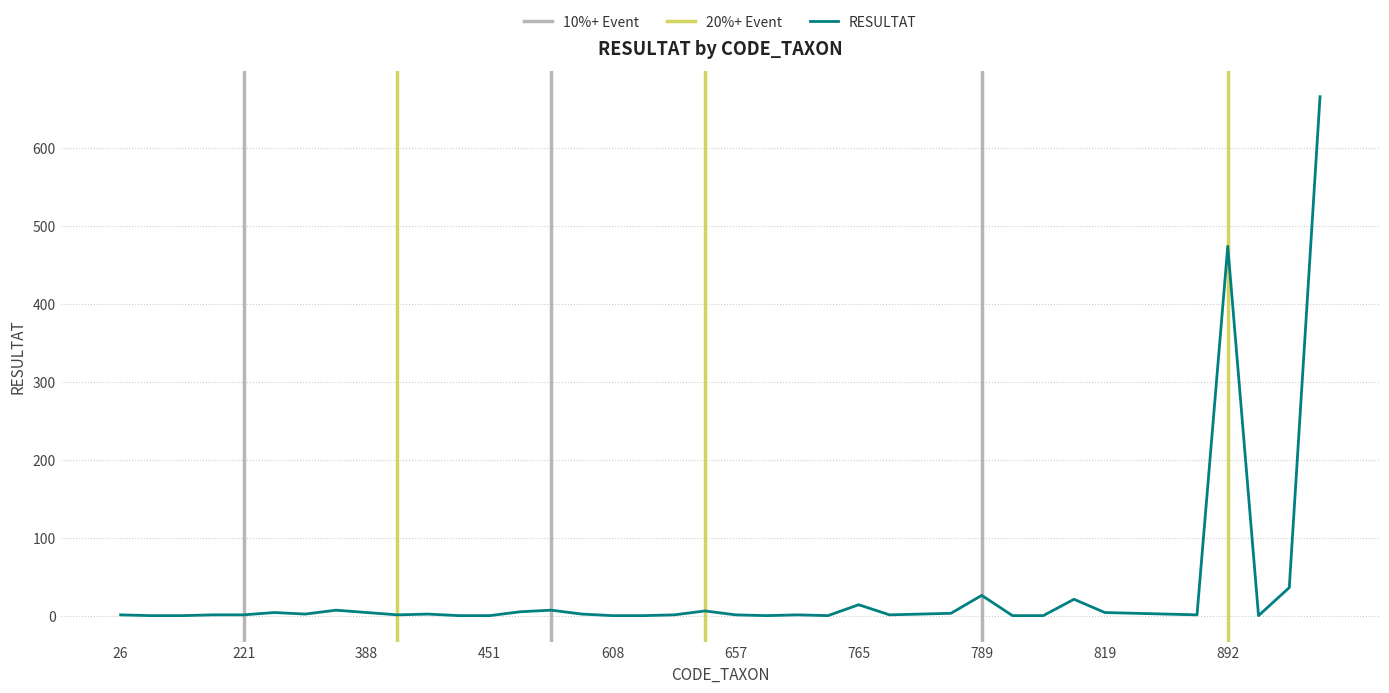

At which label does the data first exceed 2?

231